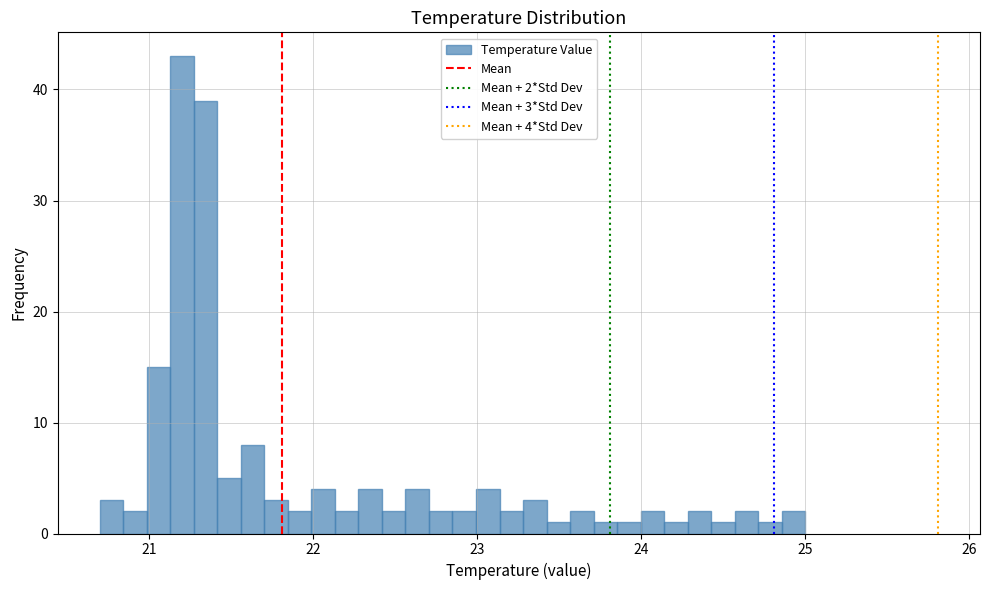

Read against the x-axis, roughly where is the centre of the tallest bar?

21.2